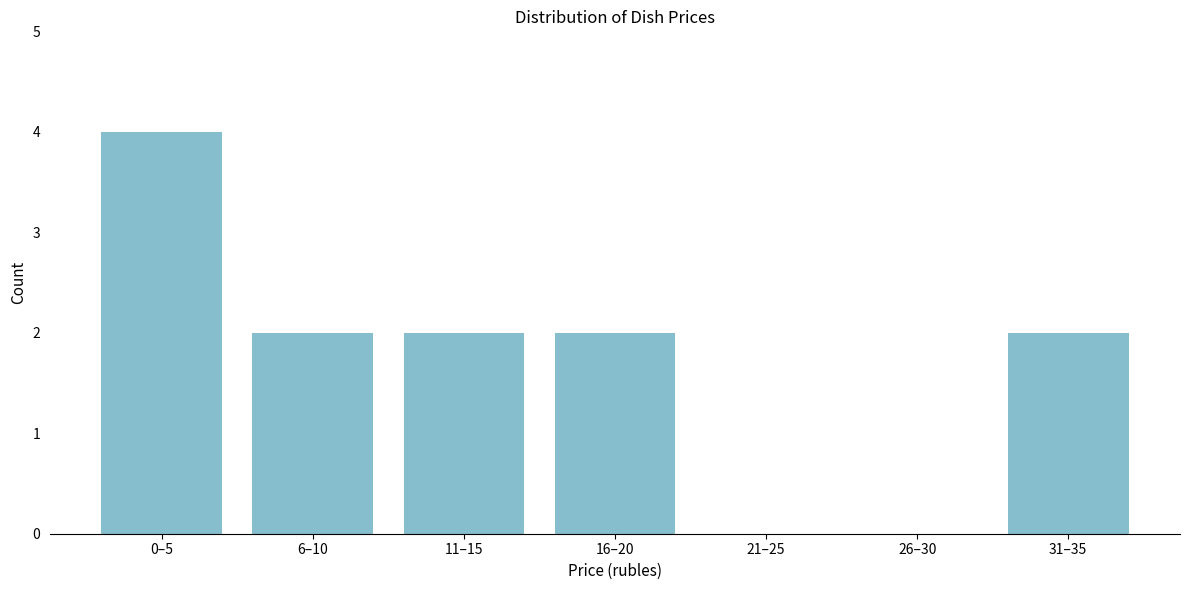

Reading right to left, transcribe all the data shown in this chart.

31–35=2	26–30=0	21–25=0	16–20=2	11–15=2	6–10=2	0–5=4